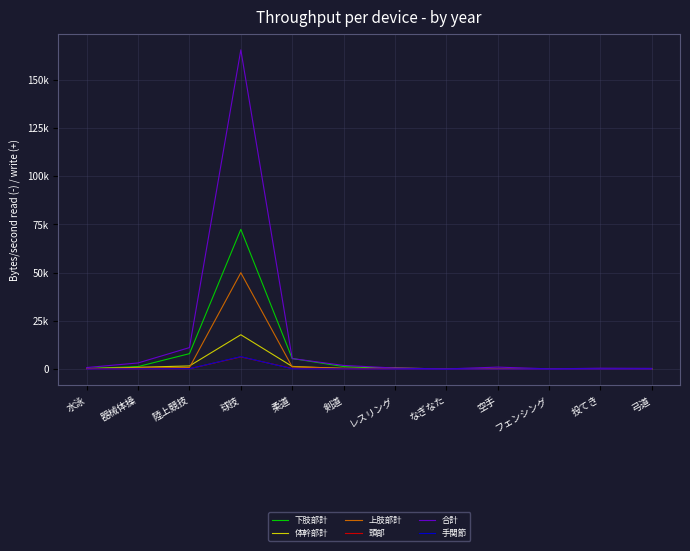

Reading left to right, extract all data points from this chart.

下肢部計: 294	1327	8011	72405	5483	1327	193	91	25	76	165	99
体幹部計: 230	942	1652	17810	1397	336	563	91	221	140	153	83
上肢部計: 149	618	828	49942	1160	407	140	22	44	33	118	97
頭部: 33	94	191	6342	324	78	16	0	14	1	12	11
合計: 818	3200	11158	165416	5483	1914	563	91	1045	140	465	375
手関節: 8	145	211	6490	158	103	14	2	31	10	16	18